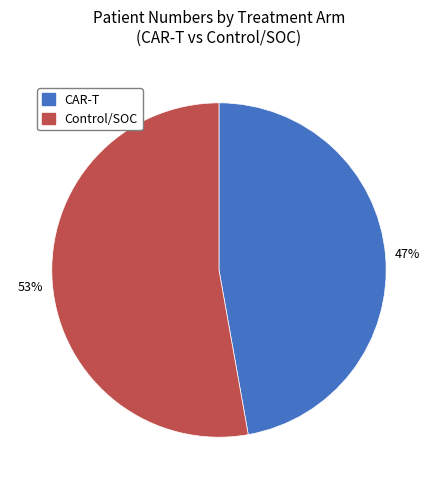

To the nearest percent, what is the difference between the largest and smallest slice percentages?

6%